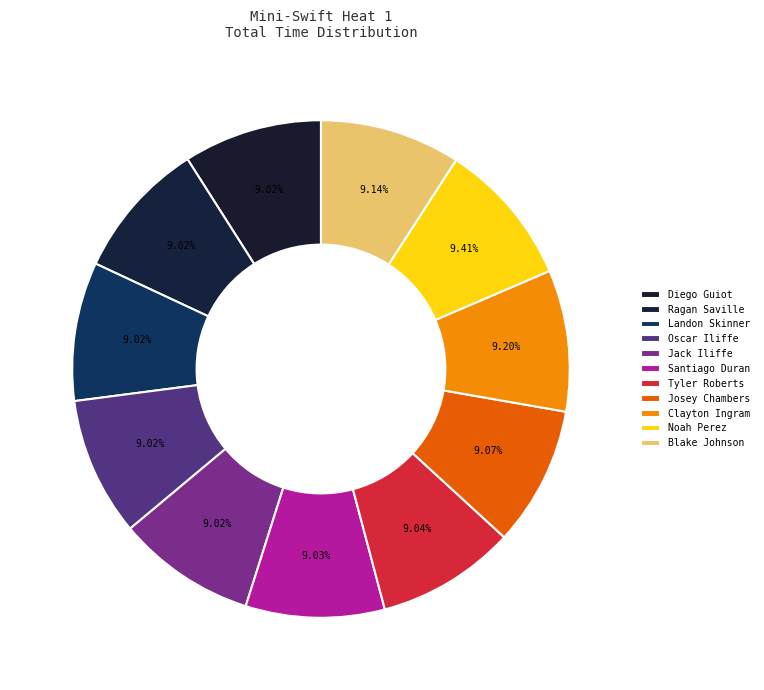

What percentage is NOT represented by Santiago Duran?

91.0%